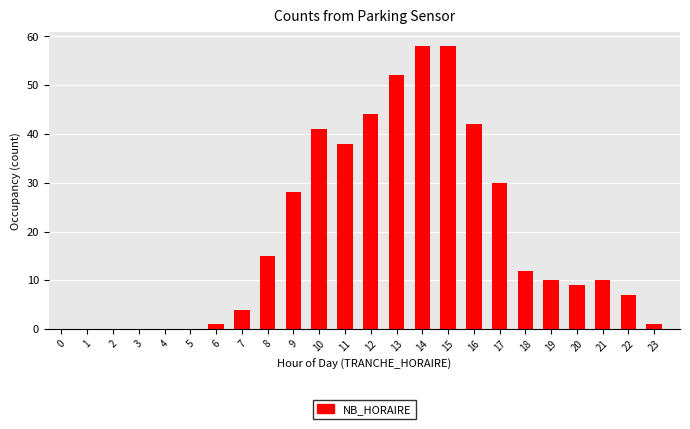

Reading right to left, what are all the values shown in this chart?

23=1	22=7	21=10	20=9	19=10	18=12	17=30	16=42	15=58	14=58	13=52	12=44	11=38	10=41	9=28	8=15	7=4	6=1	5=0	4=0	3=0	2=0	1=0	0=0